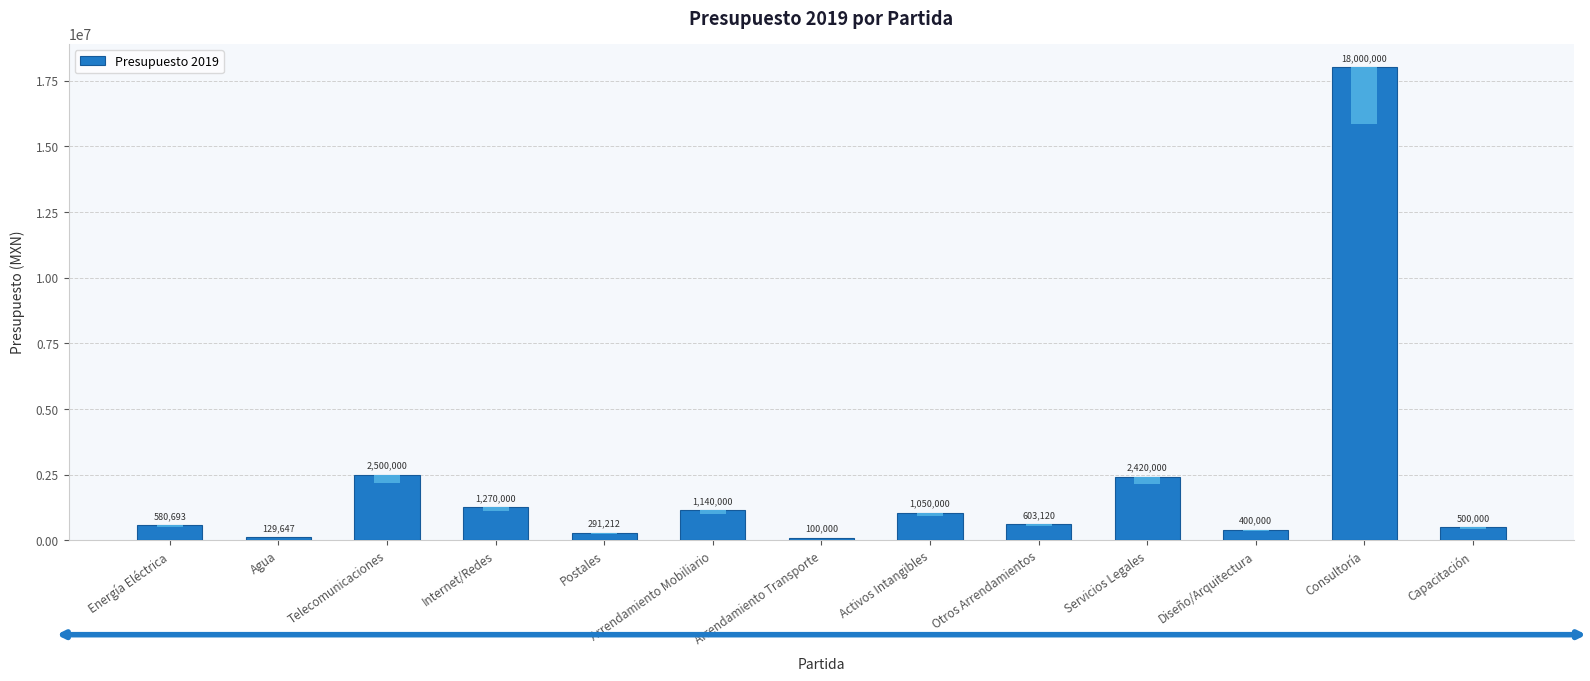

How many distinct data groups are displayed?

1